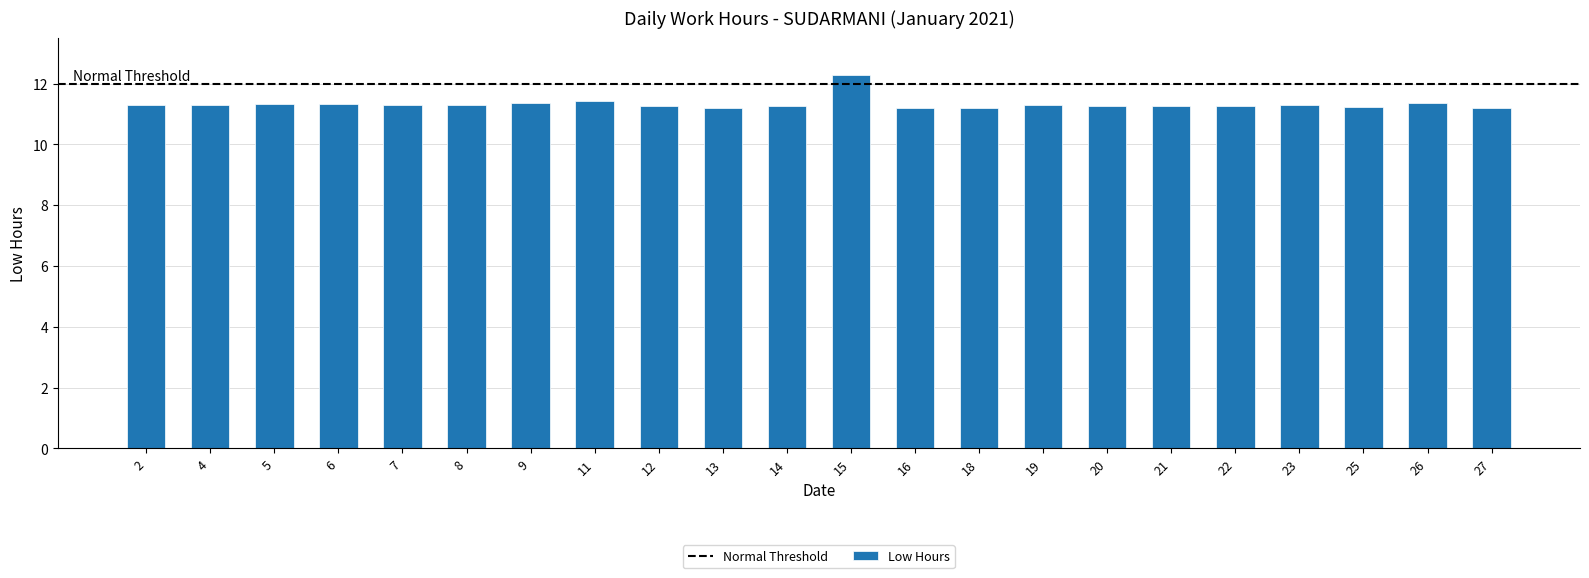

Approximately how many times larger is the value at 9 compared to 26?

1.0